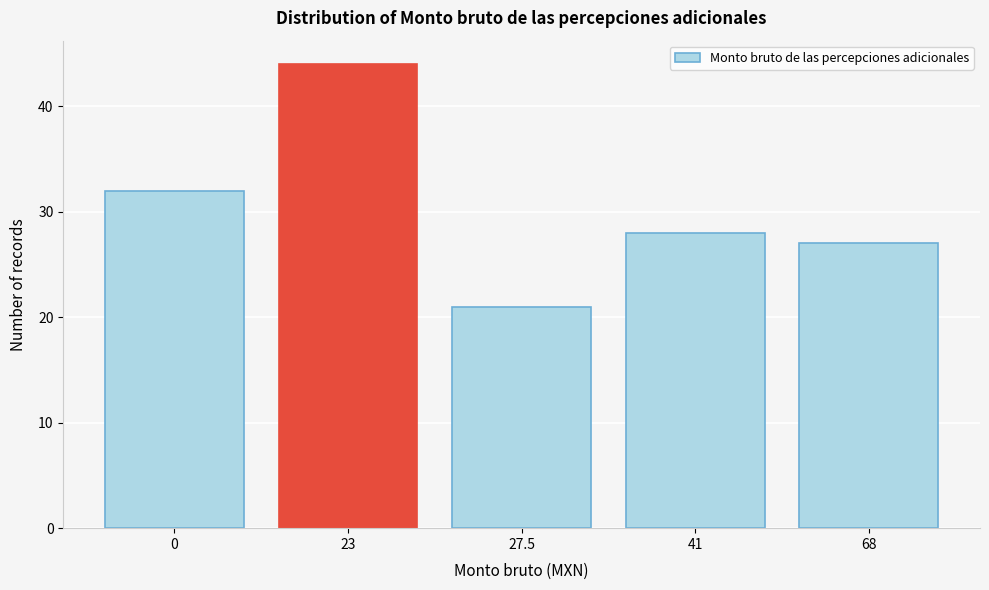

Reading left to right, transcribe all the data shown in this chart.

32	44	21	28	27